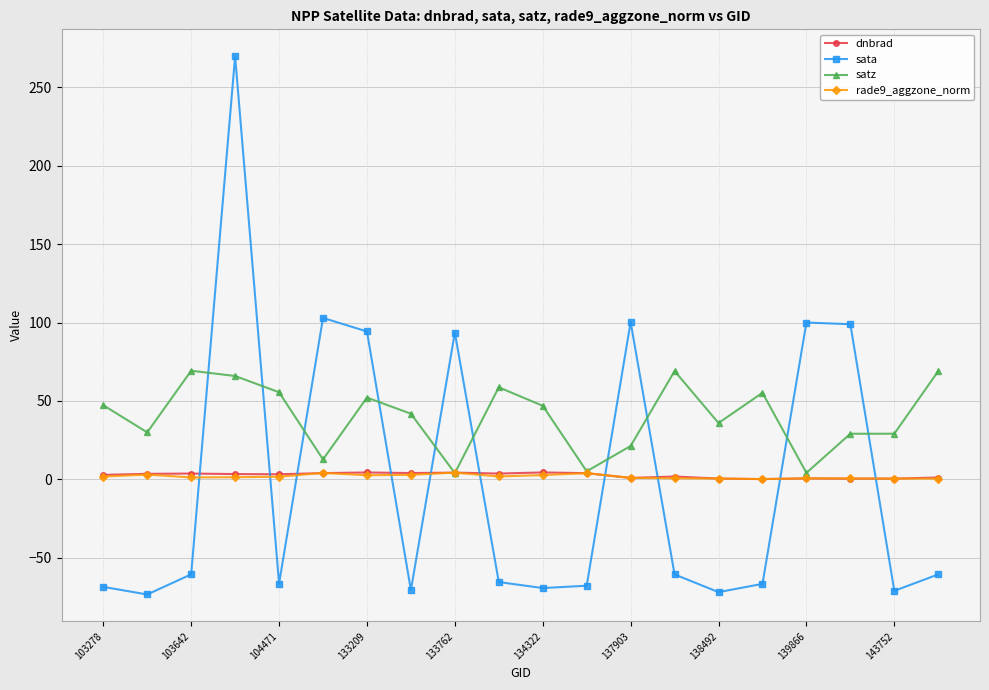

What is the value of the rade9_aggzone_norm point at the 12th from the left?

3.9